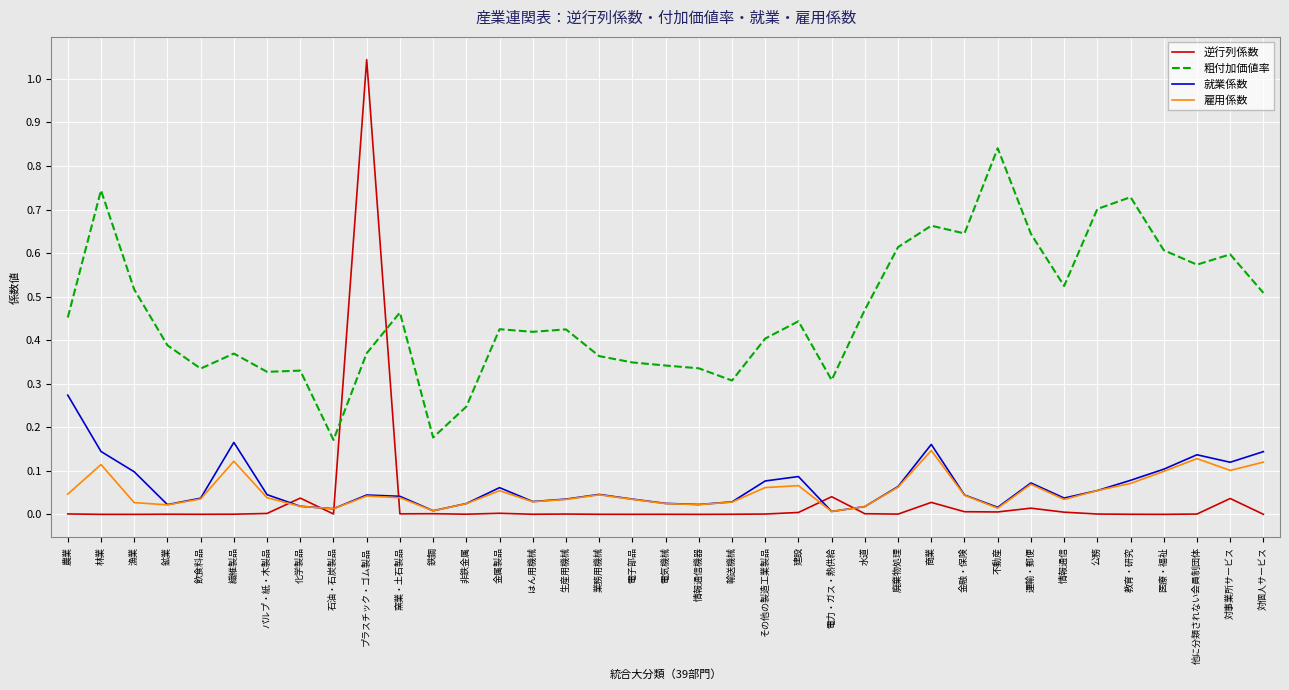

Which series has the largest total across all categories?

粗付加価値率